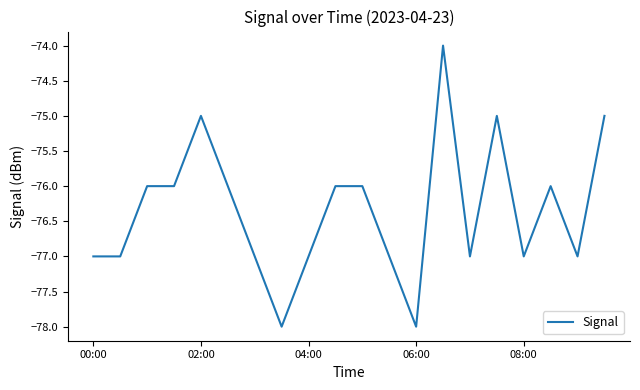

Count the number of categories in the chart.

20